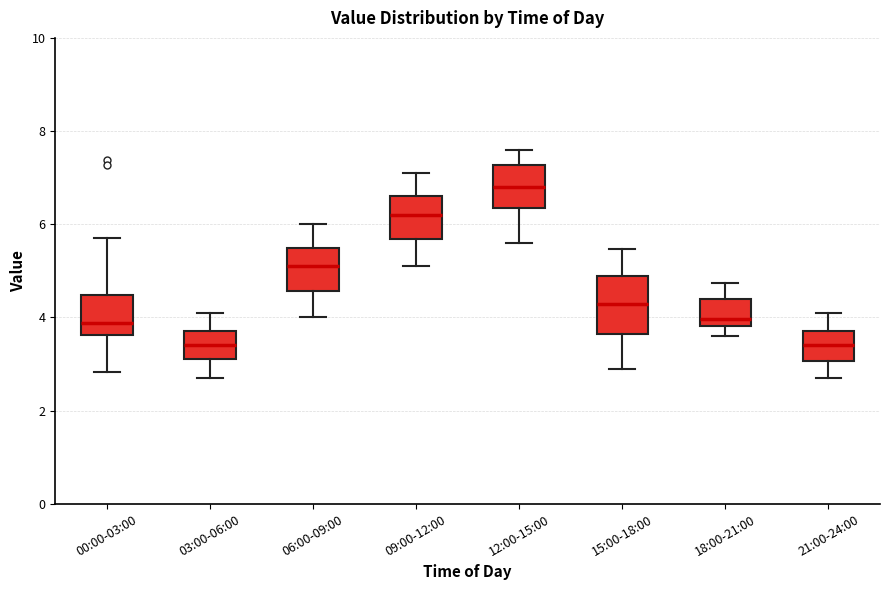

Which box is the tallest, from its lower edge to its upper edge?

15:00-18:00